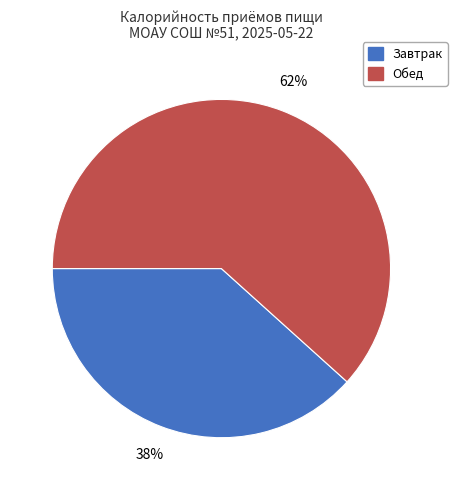

Rank the categories by value from highest to lowest.

Обед, Завтрак